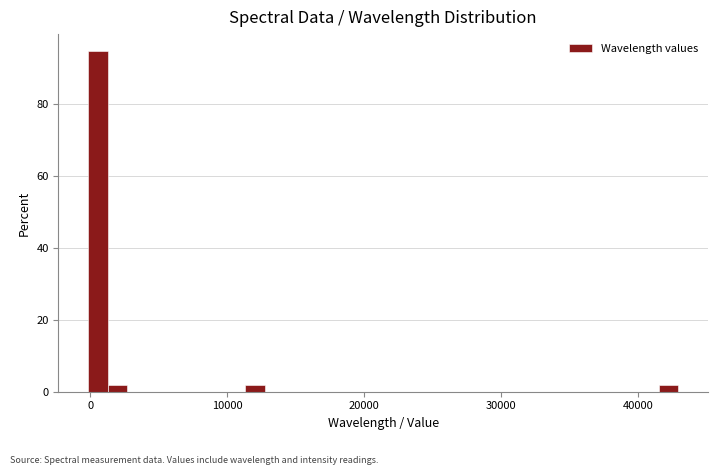

Read against the x-axis, roughly where is the centre of the tallest bar?

1000